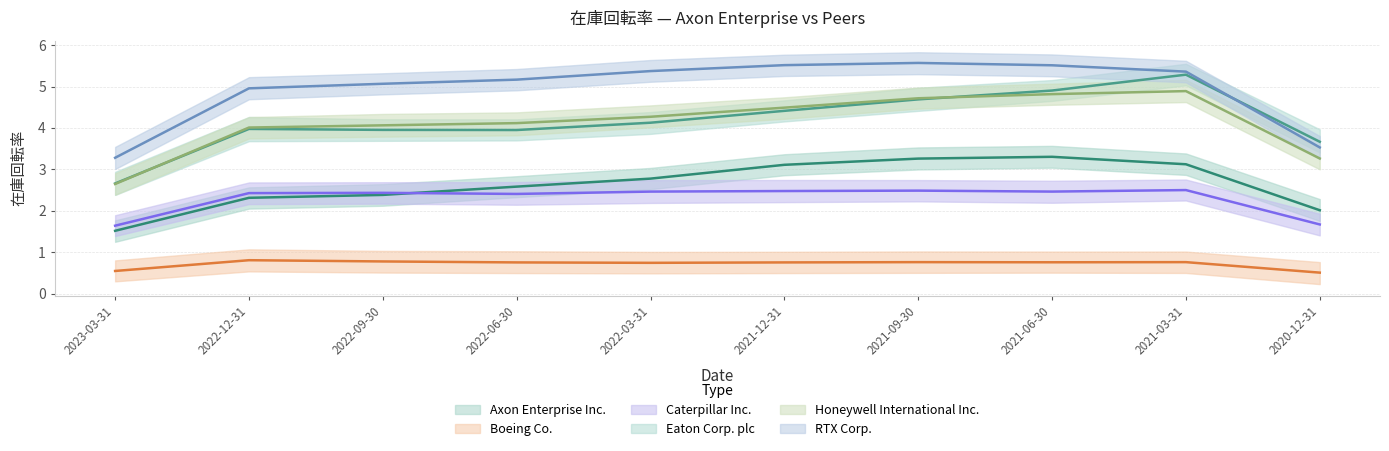

Is the value of Caterpillar Inc. at 2022-12-31 greater than the value of Axon Enterprise Inc. at 2021-03-31?

No